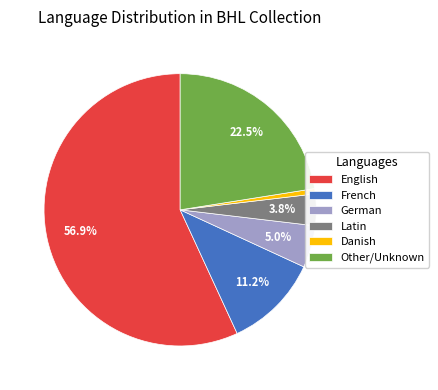

Does any single category account for the majority?

Yes